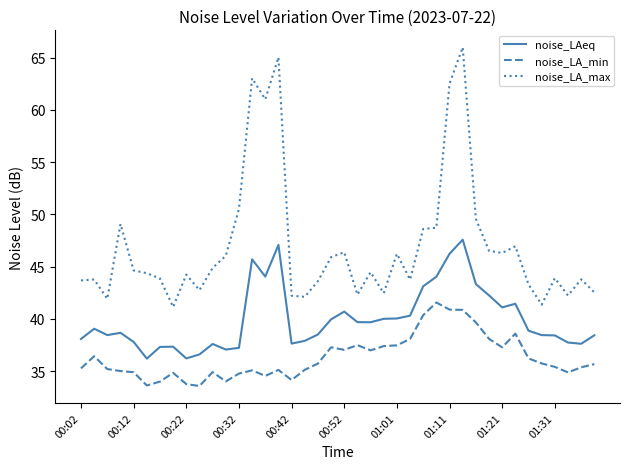

What is the difference between the maximum and minimum values in the noise_LAeq series?

11.4